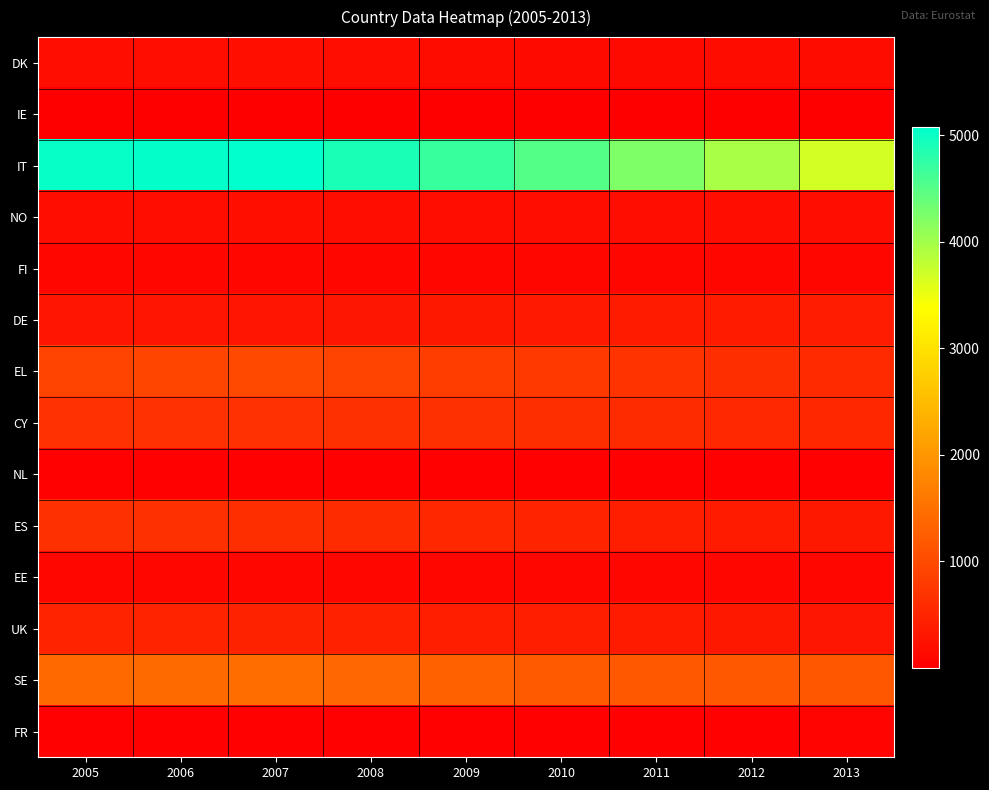

At which category is the sum across all series the highest?

2007